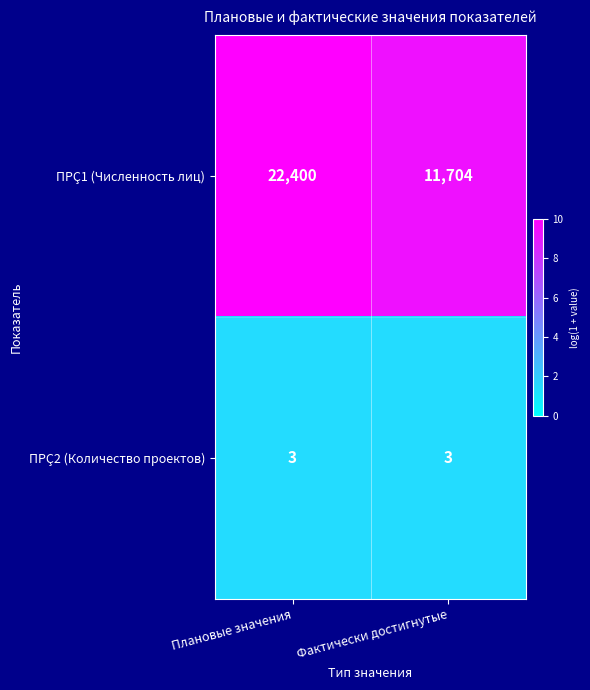

Rank the series by their average value, from highest to lowest.

ПРÇ1 (Численность лиц), ПРÇ2 (Количество проектов)